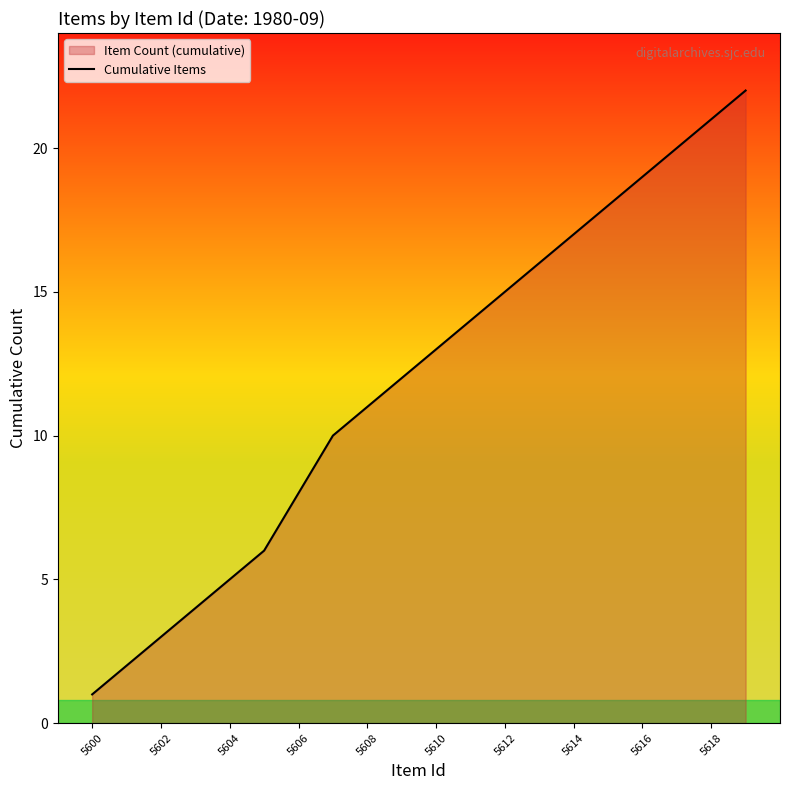

True or false: the data shows 3 at 5602.

True